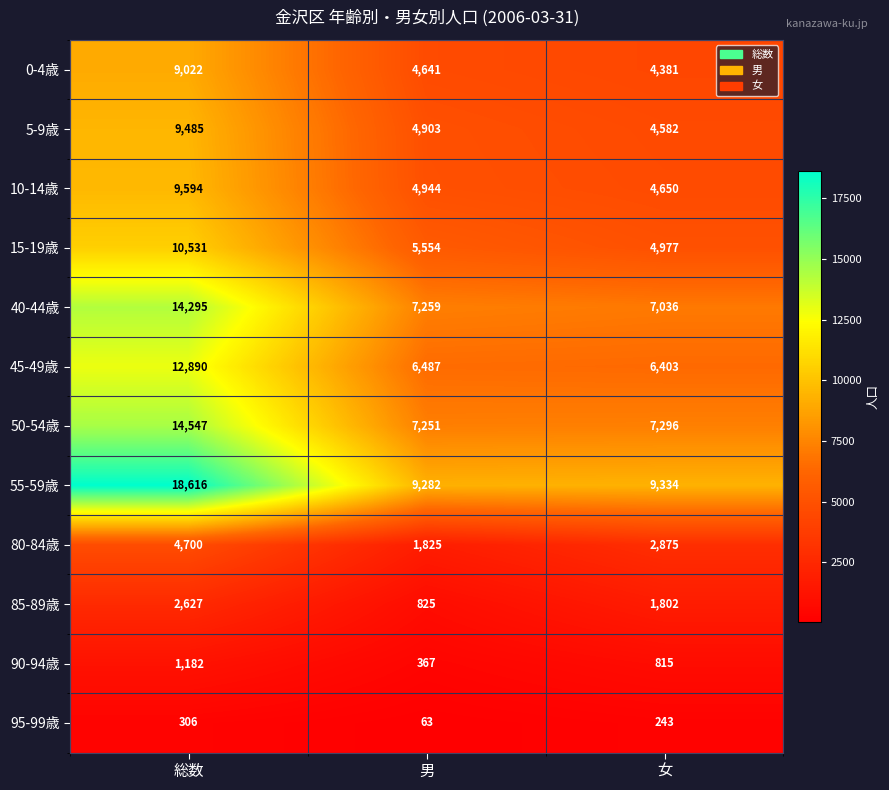

What is the sum of the 55-59歳 values at 男 and 総数?

27898